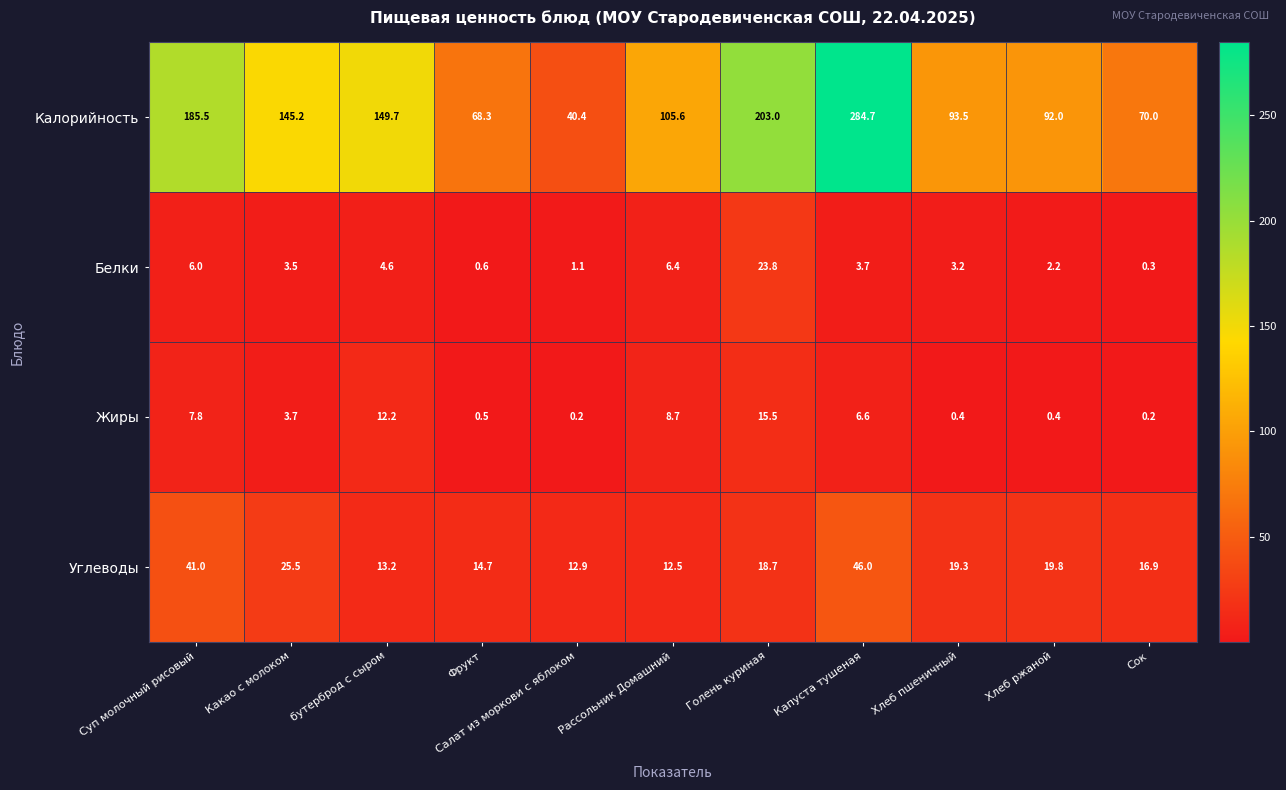

How many distinct data groups are displayed?

4